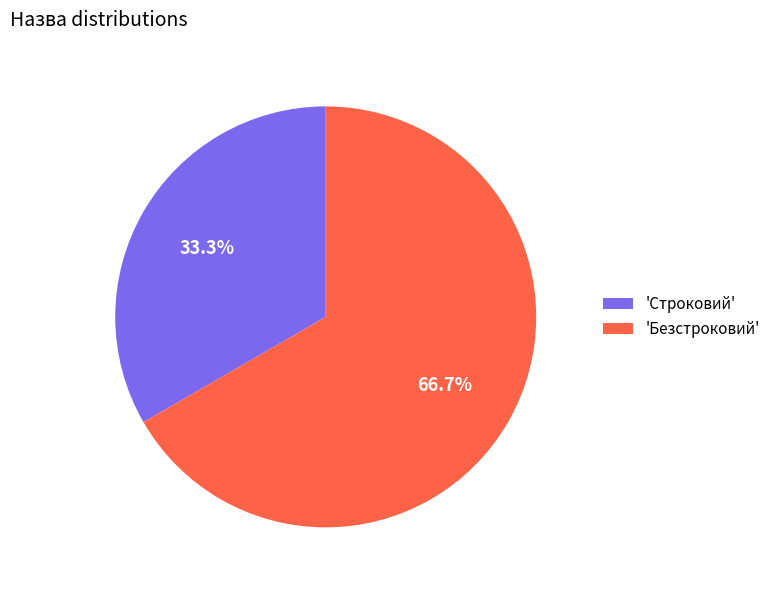

Is there a majority slice in this chart?

Yes